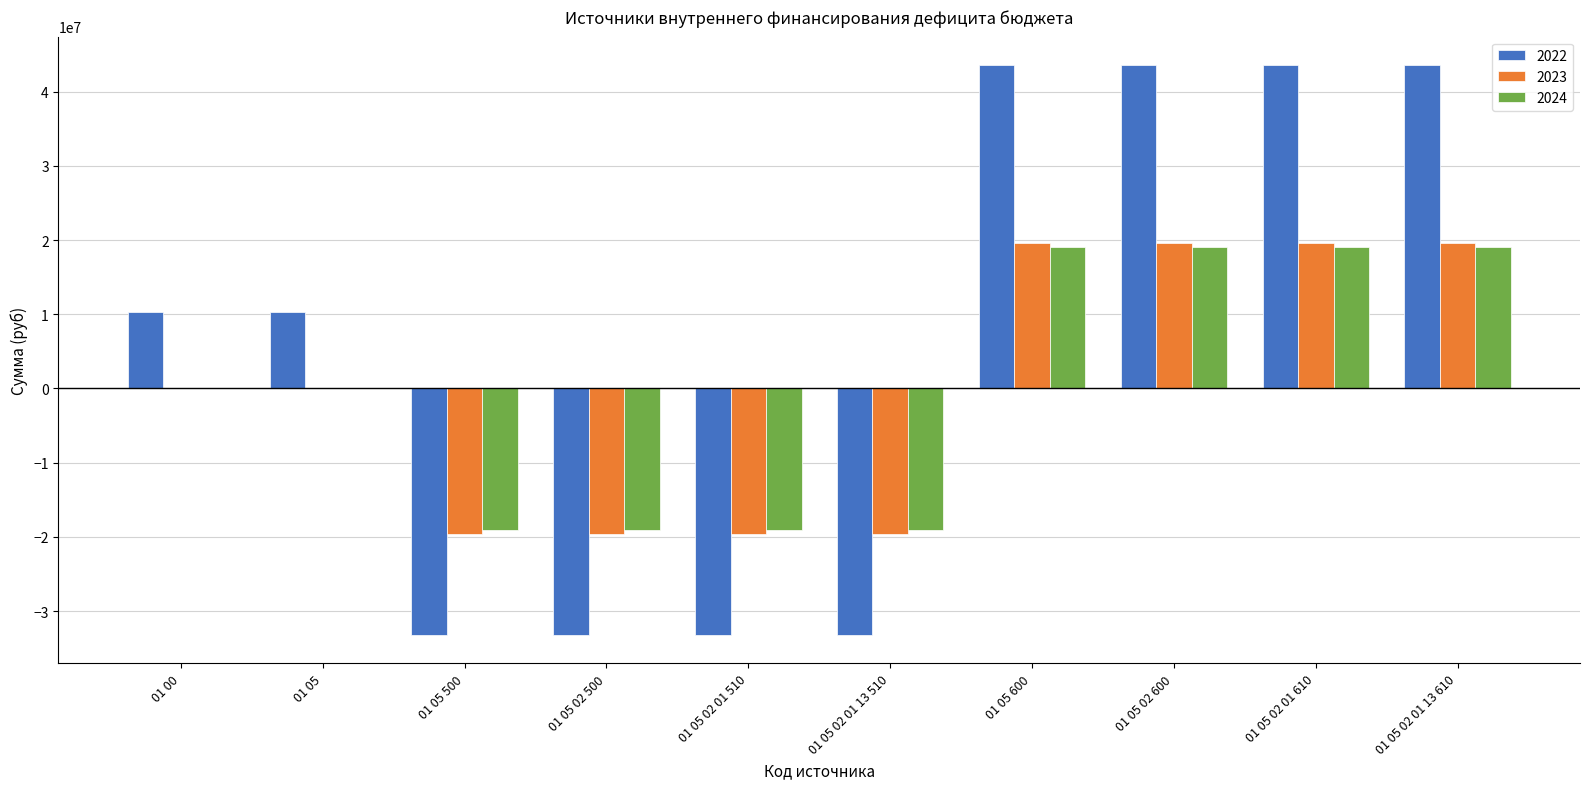

What is the highest value of the 2024 series?

19074998.8